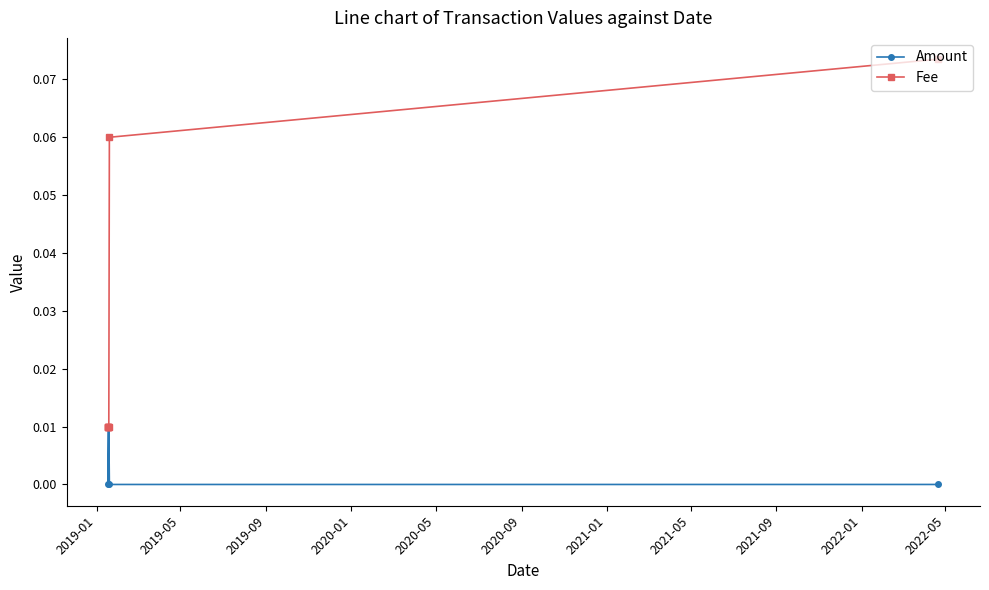

Rank the series by their maximum value, from lowest to highest.

Amount, Fee